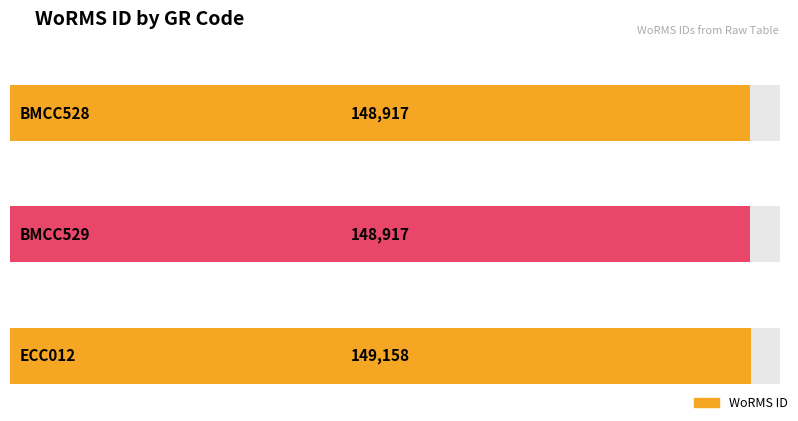

Rank the categories by value from lowest to highest.

BMCC528, BMCC529, ECC012